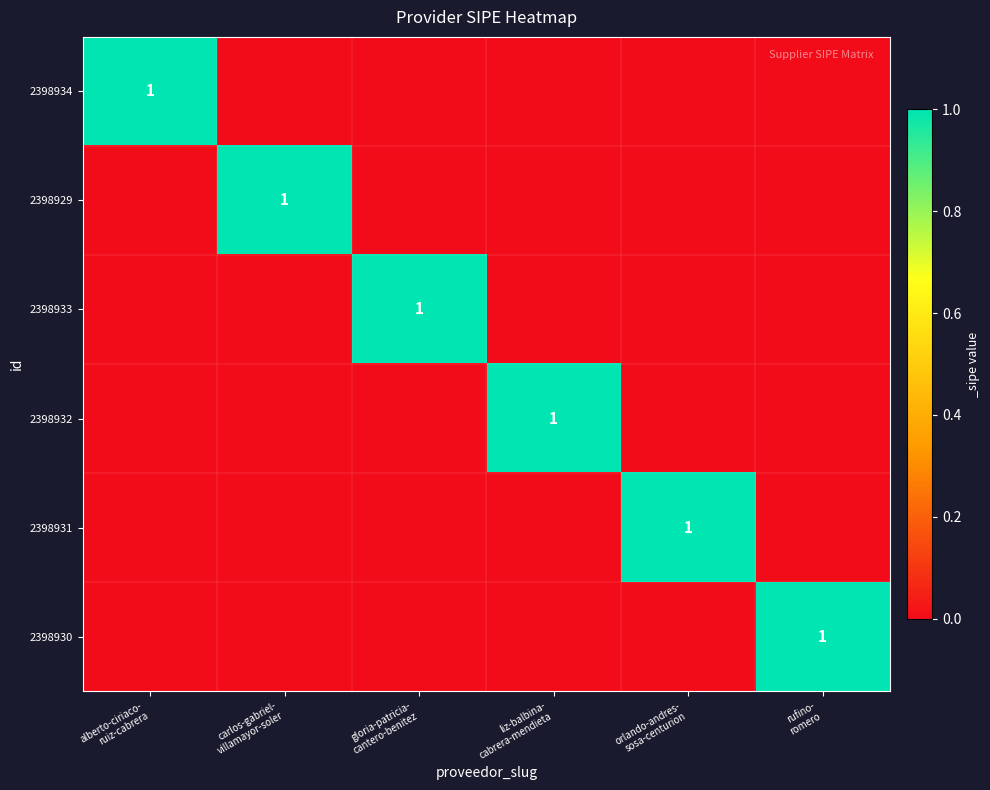

Is the value of 2398930 at liz-balbina- cabrera-mendieta greater than the value of 2398934 at gloria-patricia- cantero-benitez?

No